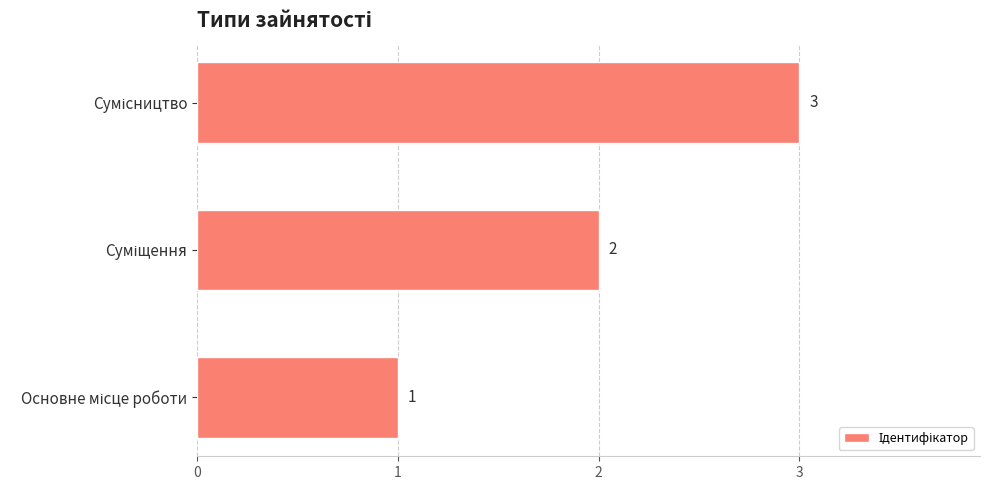

What is the maximum value shown in the chart?

3